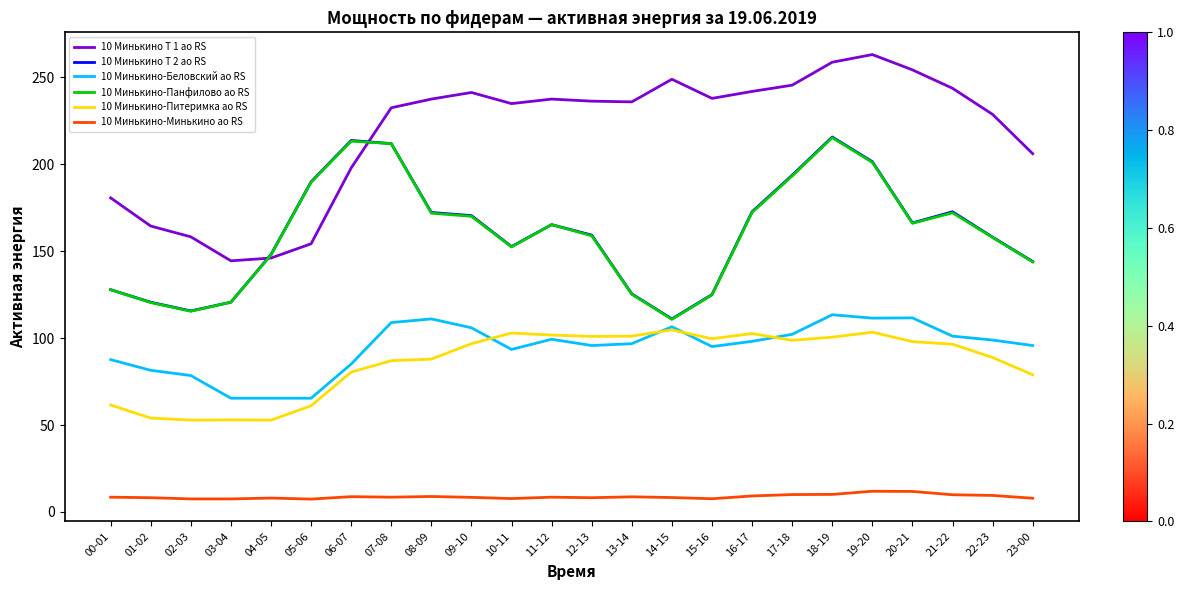

True or false: 10 Минькино-Панфилово ао RS has a value of 33.8 at 04-05.

False